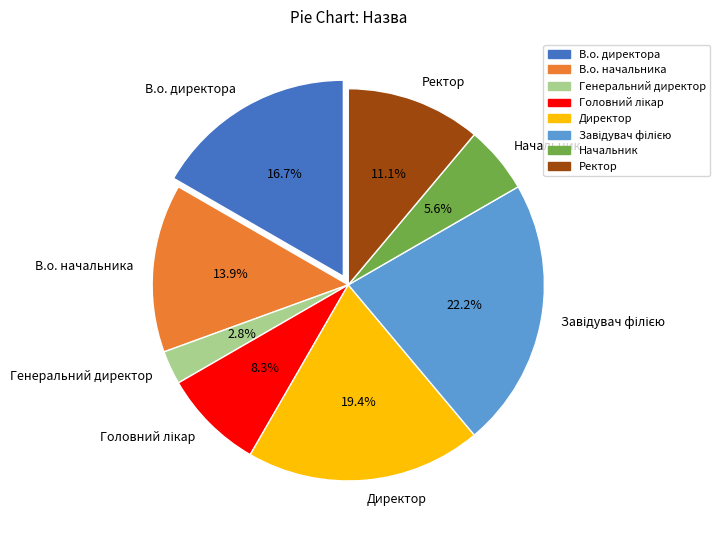

Does any single category account for the majority?

No